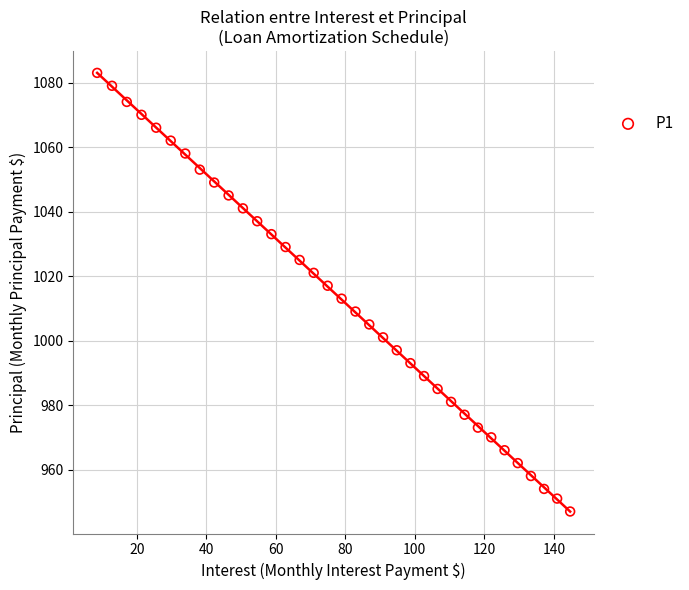

What is the range of Y values (max minus min)?

136